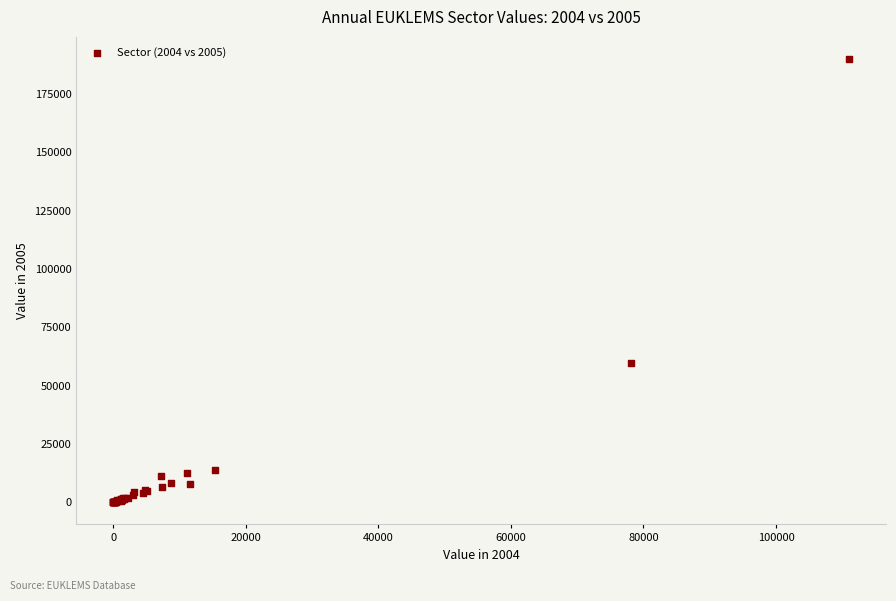

What Y value in the scatter plot is closest to 95035?

59596.1